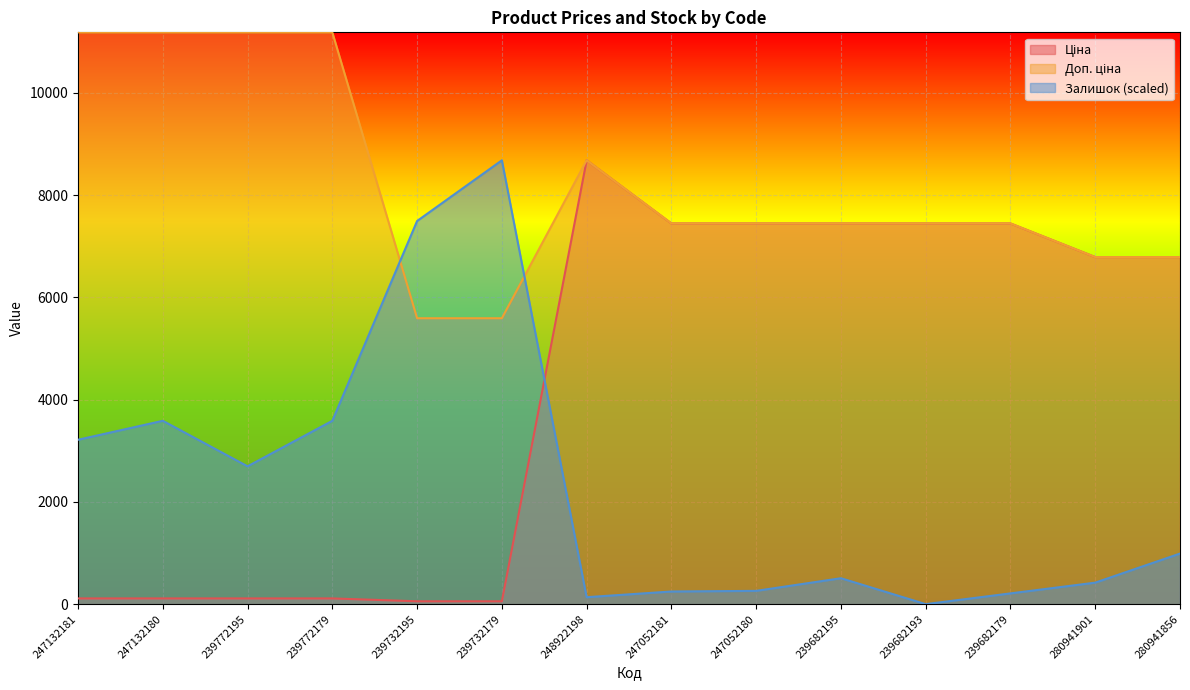

How many data points in Доп. ціна are above 7444?

10